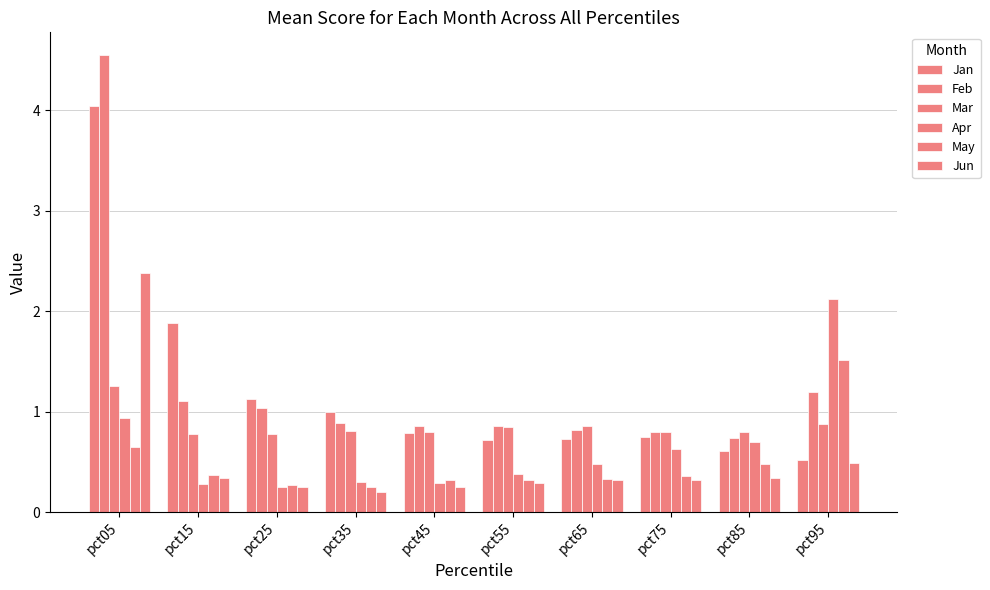

Does the chart contain stacked bars?

No